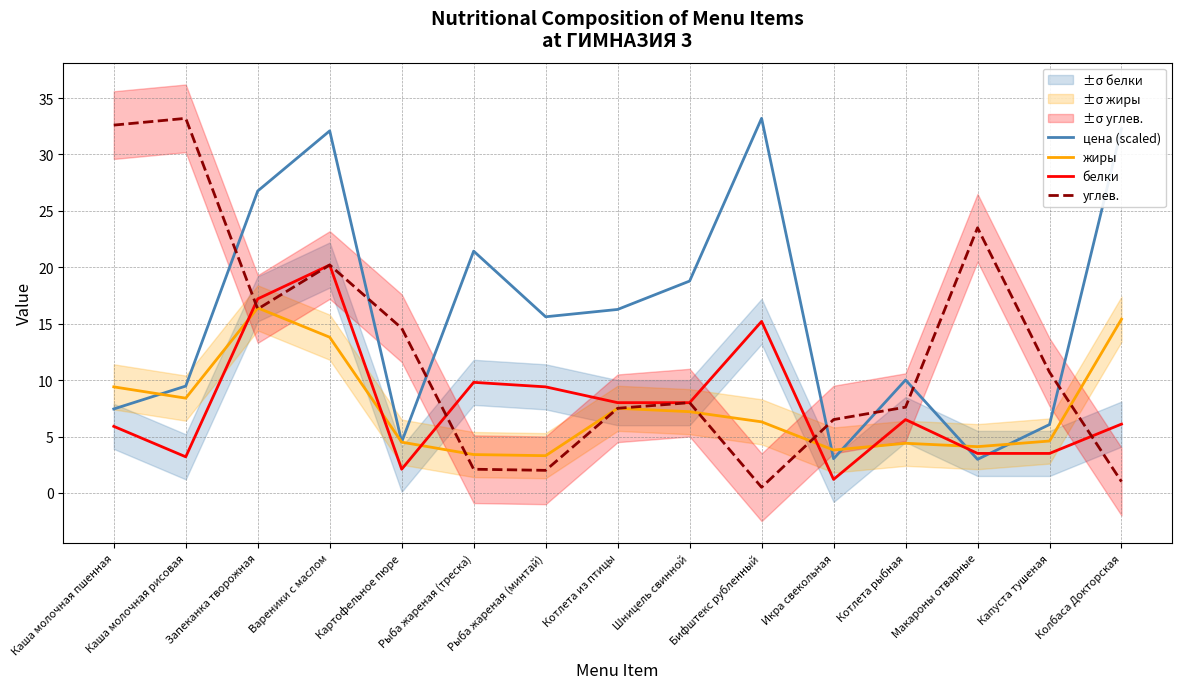

How many times do жиры and цена (scaled) cross each other?

5